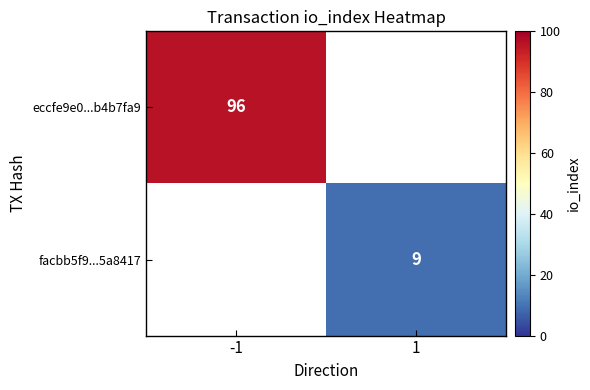

The facbb5f9...5a8417 series shows 9 at 1. True or false?

True